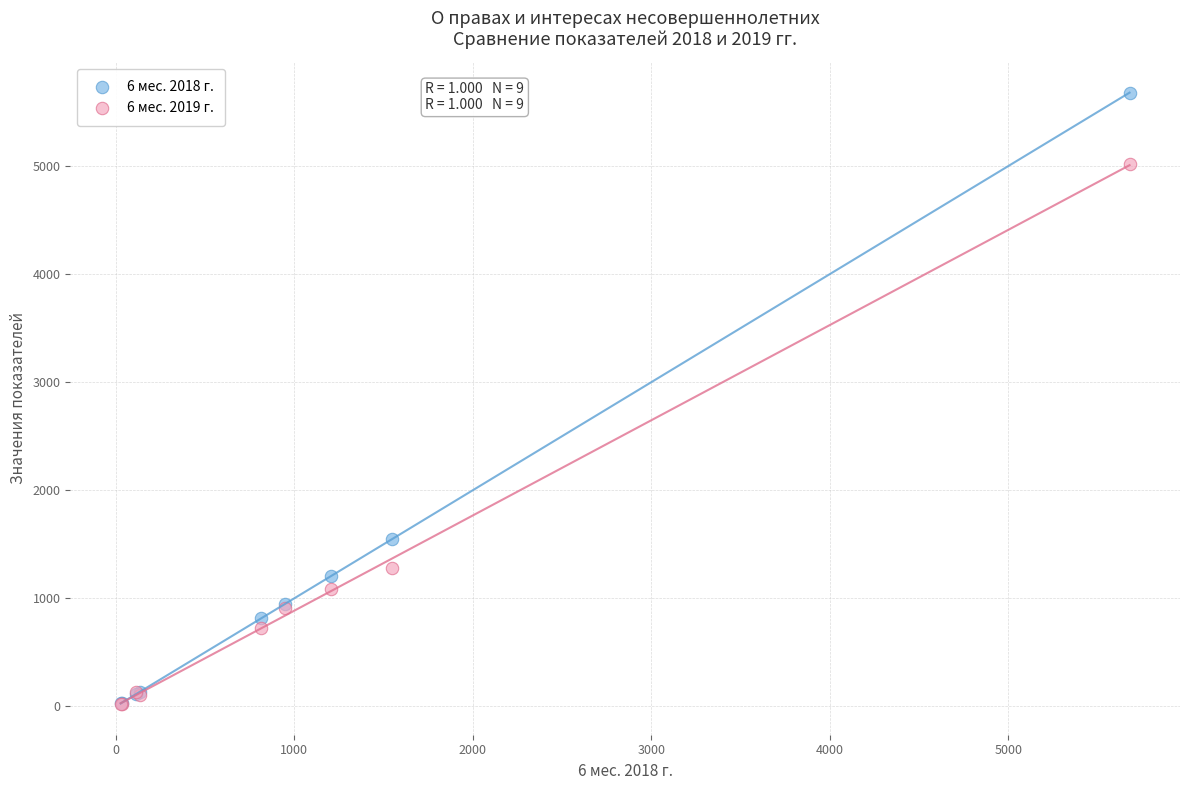

Which series has the largest Y range (max minus min)?

6 мес. 2018 г.